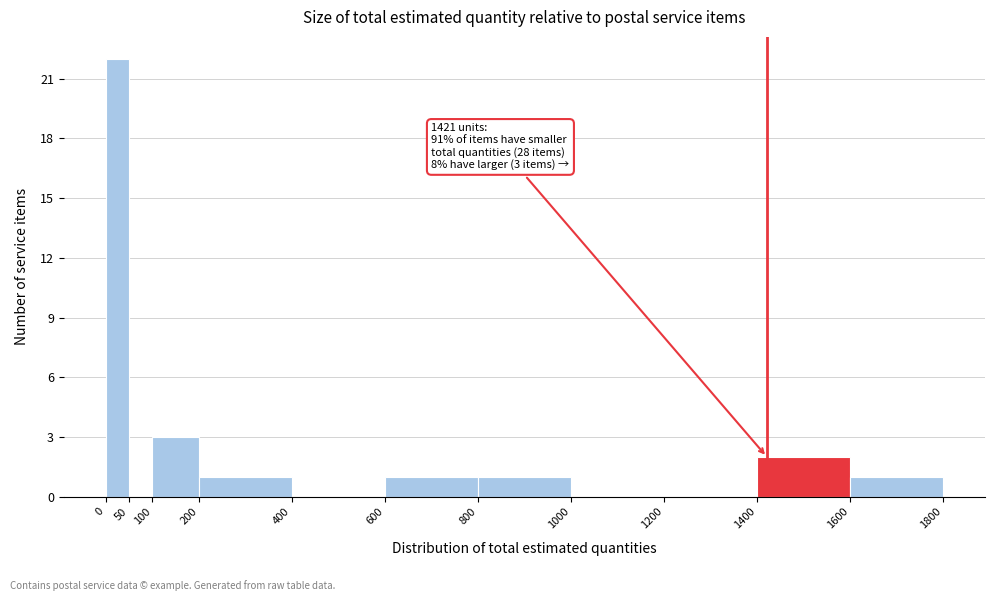

Which range on the x-axis has the tallest bar?

0 to 50